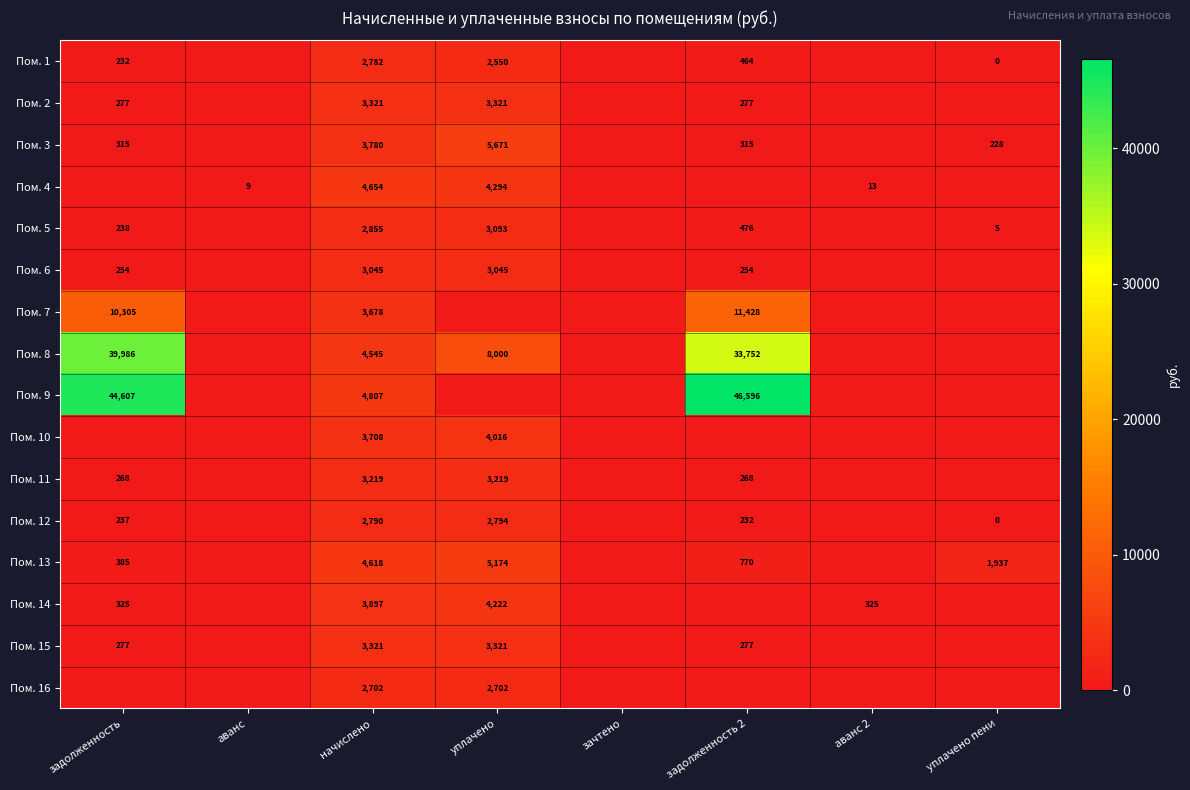

Is it true that Пом. 2 equals 3321 at начислено?

True